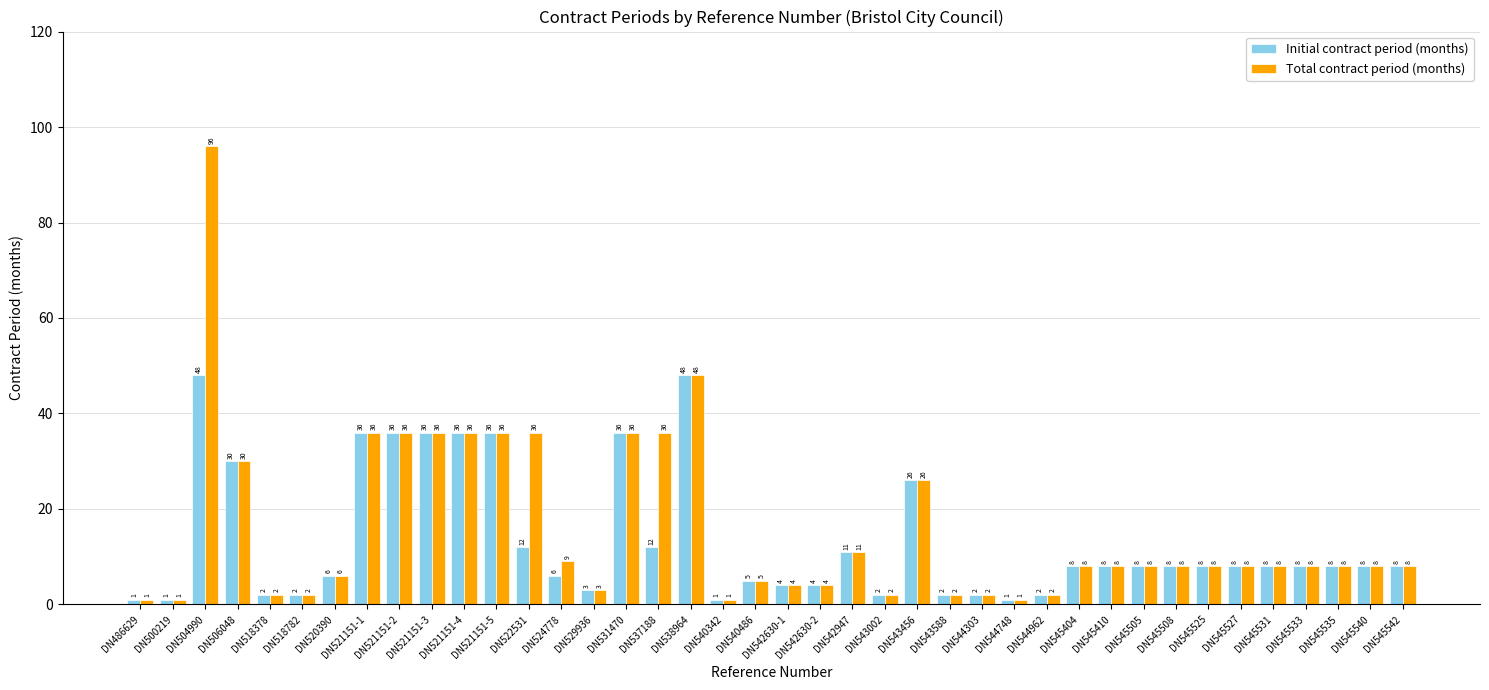

How many bars are there in total?

80